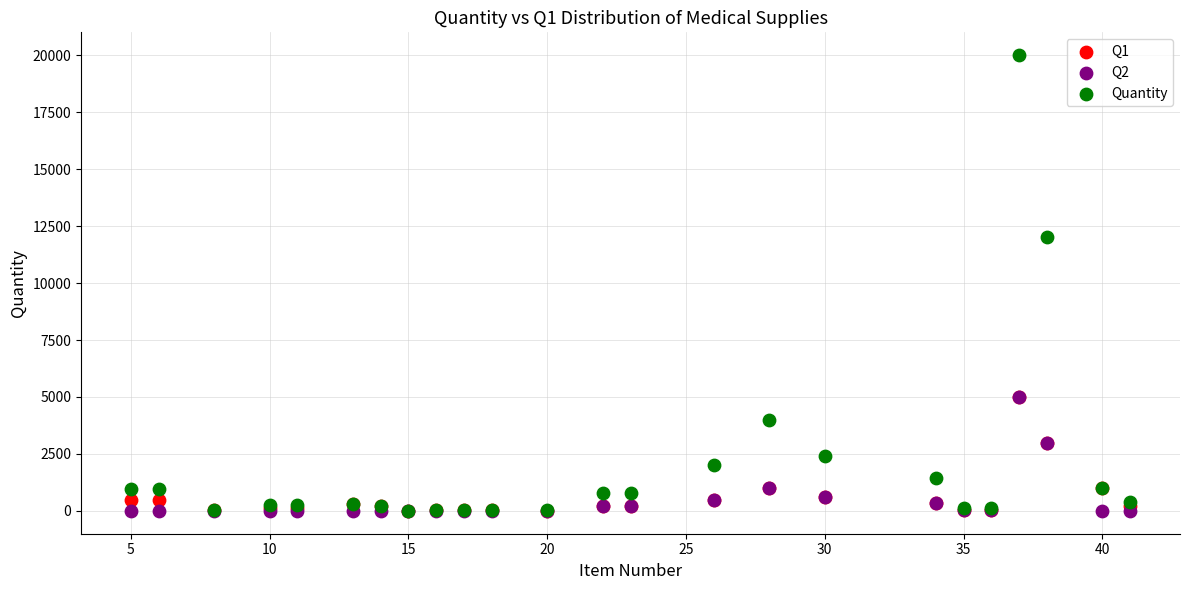

Which series has the largest Y range (max minus min)?

Quantity